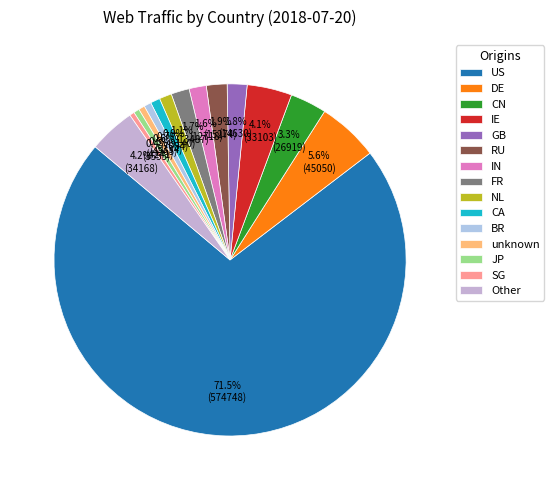

Count the number of slices in the pie.

15